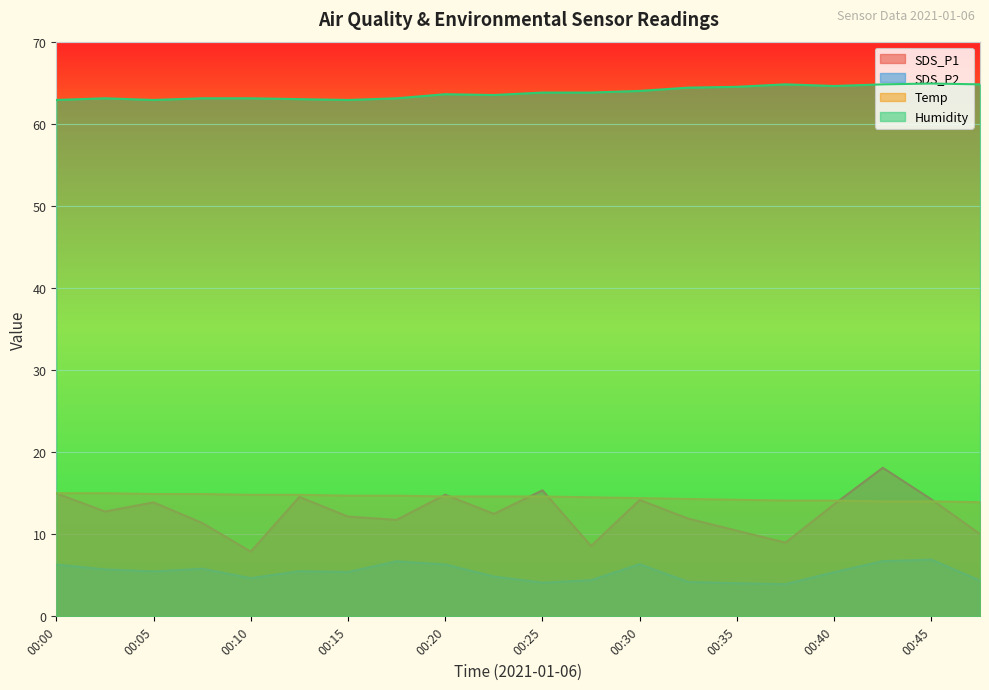

True or false: Temp has more than 2 interior local peaks.

False